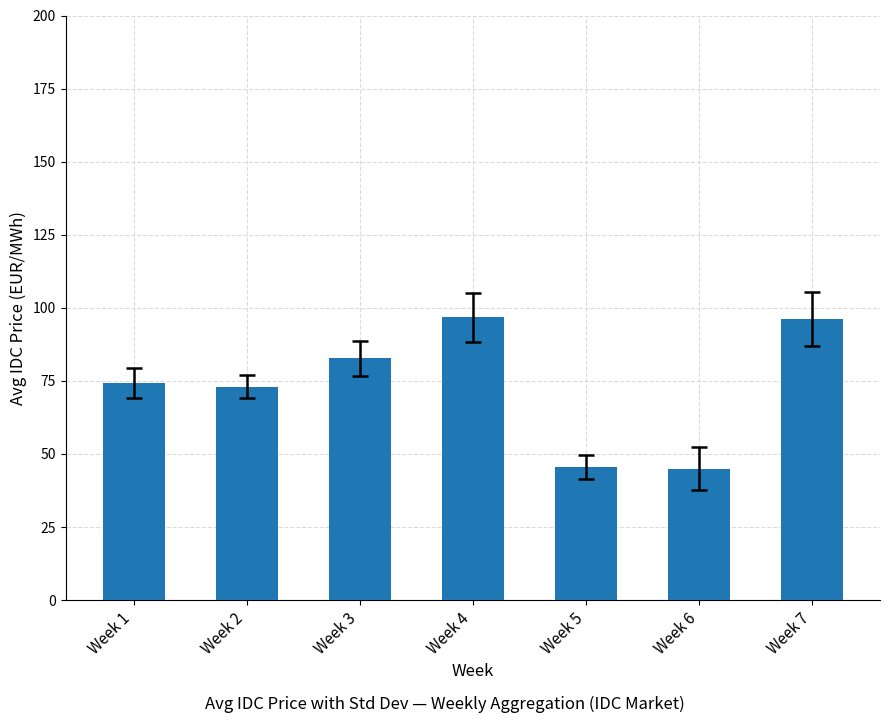

What is the value of the 3rd bar from the left?

82.7